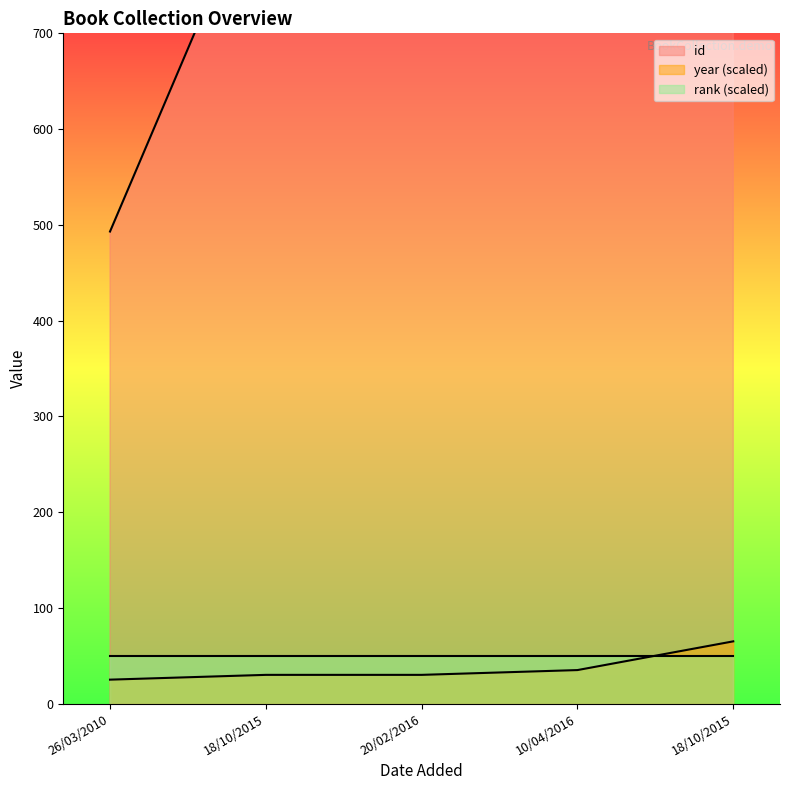

True or false: year and id intersect in this chart.

False